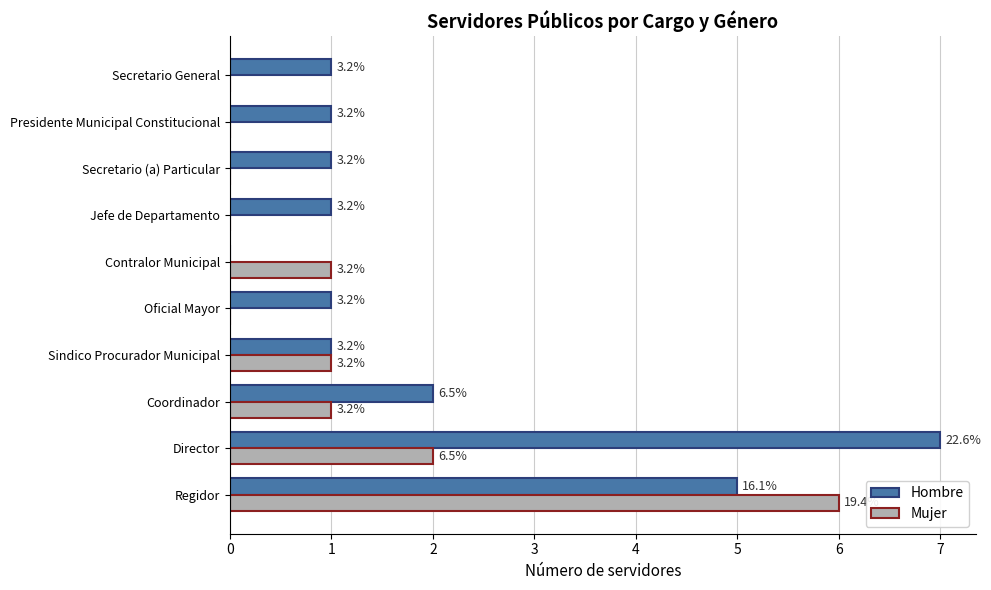

What are all the series names shown in the legend?

Hombre, Mujer